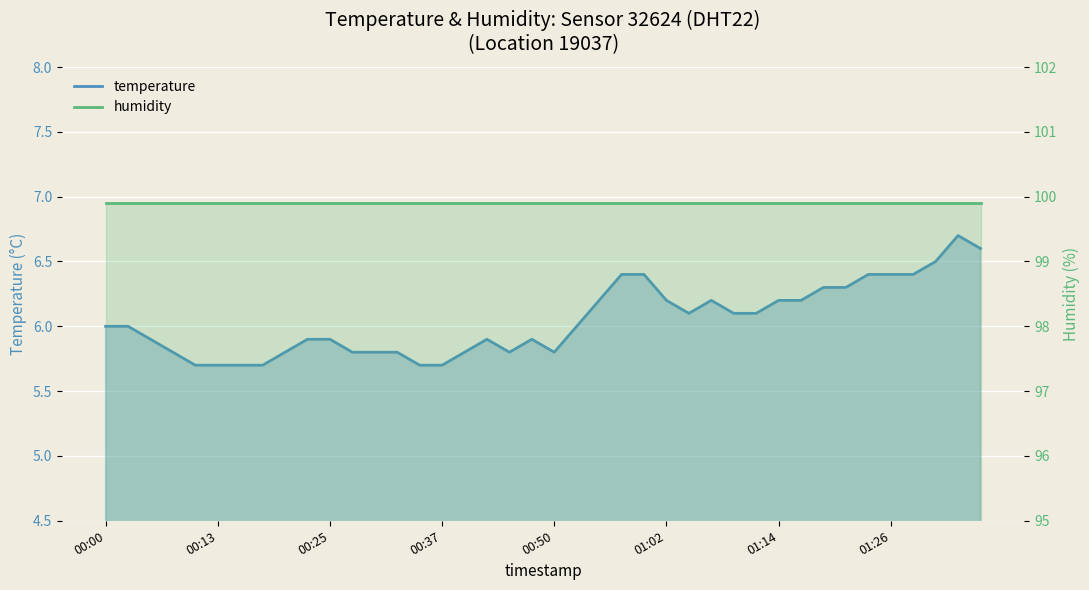

Reading left to right, list all the values displayed in this chart.

temperature: 6.0	6.0	5.9	5.8	5.7	5.7	5.7	5.7	5.8	5.9	5.9	5.8	5.8	5.8	5.7	5.7	5.8	5.9	5.8	5.9	5.8	6.0	6.2	6.4	6.4	6.2	6.1	6.2	6.1	6.1	6.2	6.2	6.3	6.3	6.4	6.4	6.4	6.5	6.7	6.6
humidity: 99.9	99.9	99.9	99.9	99.9	99.9	99.9	99.9	99.9	99.9	99.9	99.9	99.9	99.9	99.9	99.9	99.9	99.9	99.9	99.9	99.9	99.9	99.9	99.9	99.9	99.9	99.9	99.9	99.9	99.9	99.9	99.9	99.9	99.9	99.9	99.9	99.9	99.9	99.9	99.9